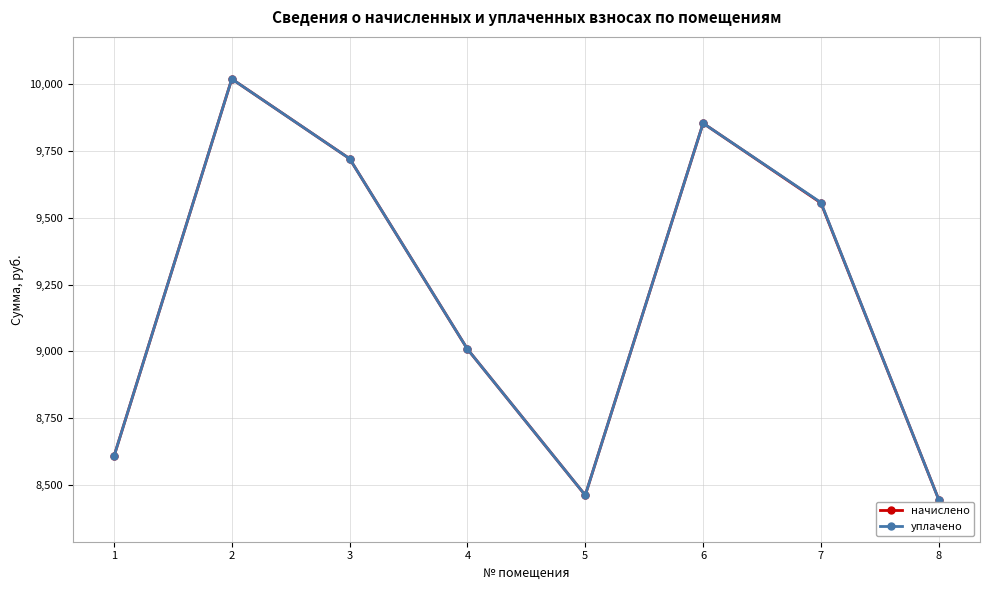

What is the value of the начислено point at the 8th from the left?

8445.6